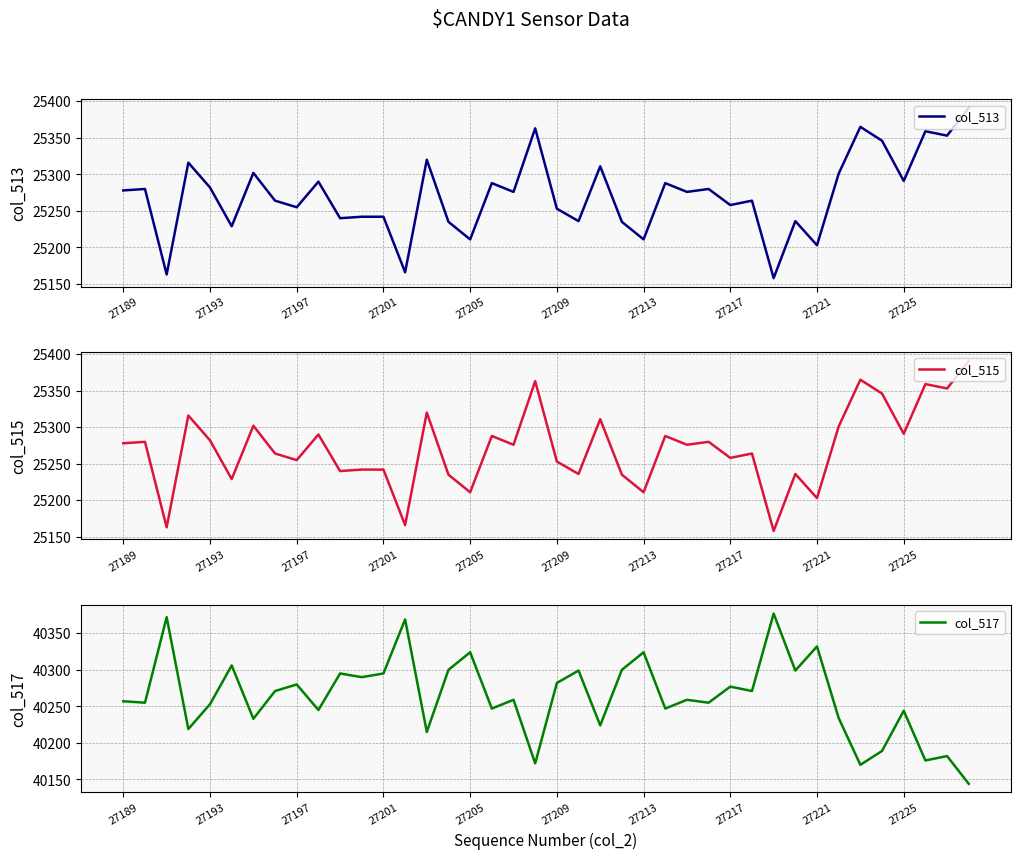

How many interior local peaks does the col_513 series have?

14